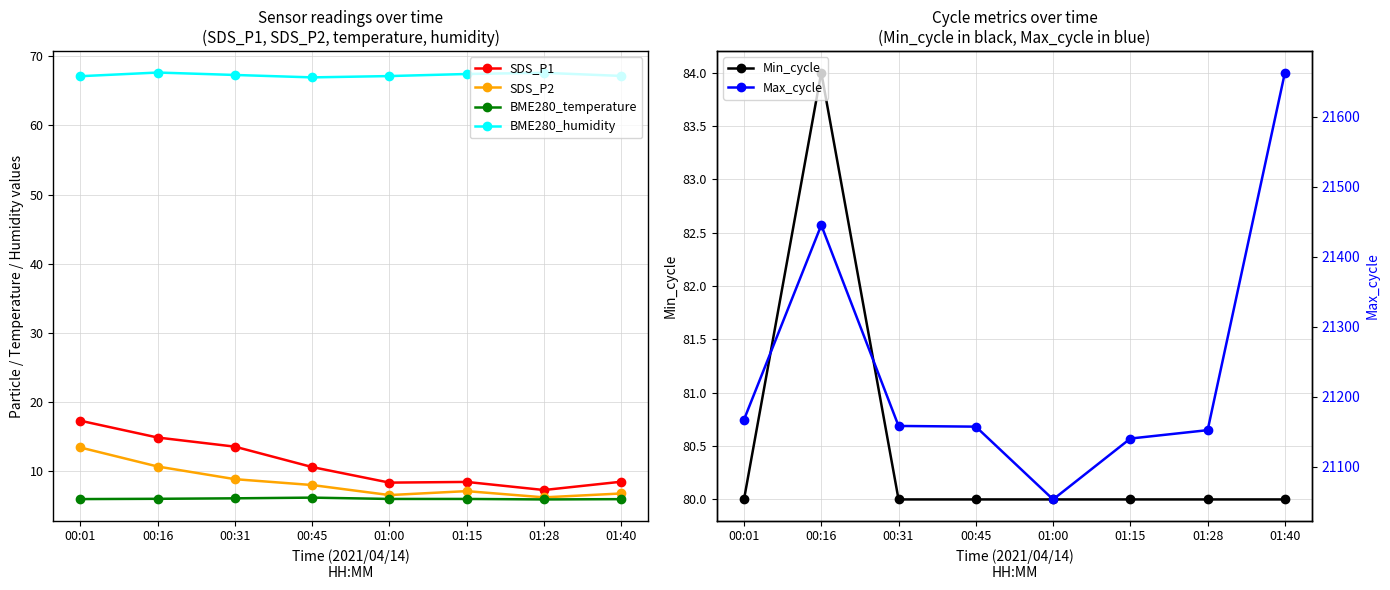

What is the smallest value displayed?

5.9